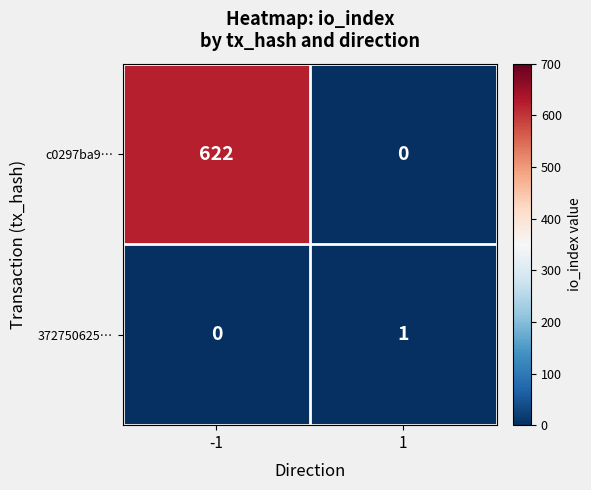

What is the maximum value for c0297ba9…?

622